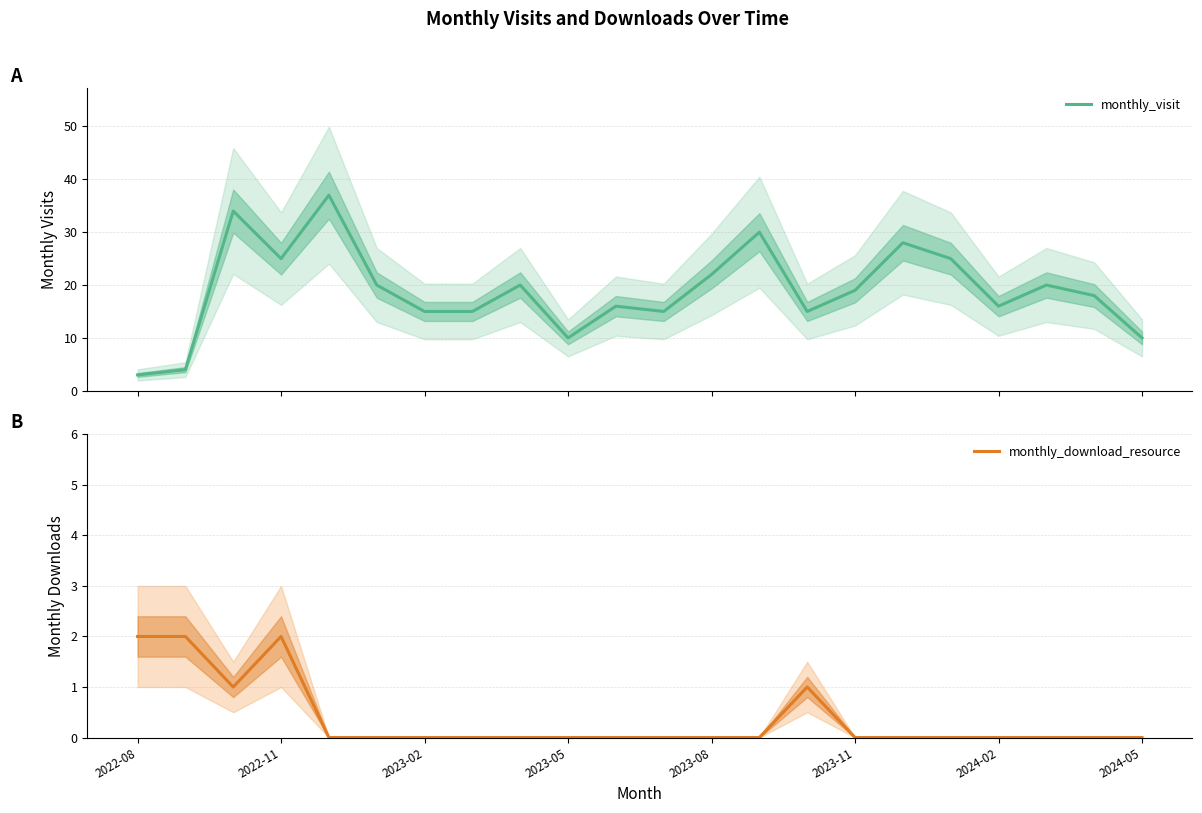

Which series changed the most between 2022-08 and 2024-02?

monthly_visit